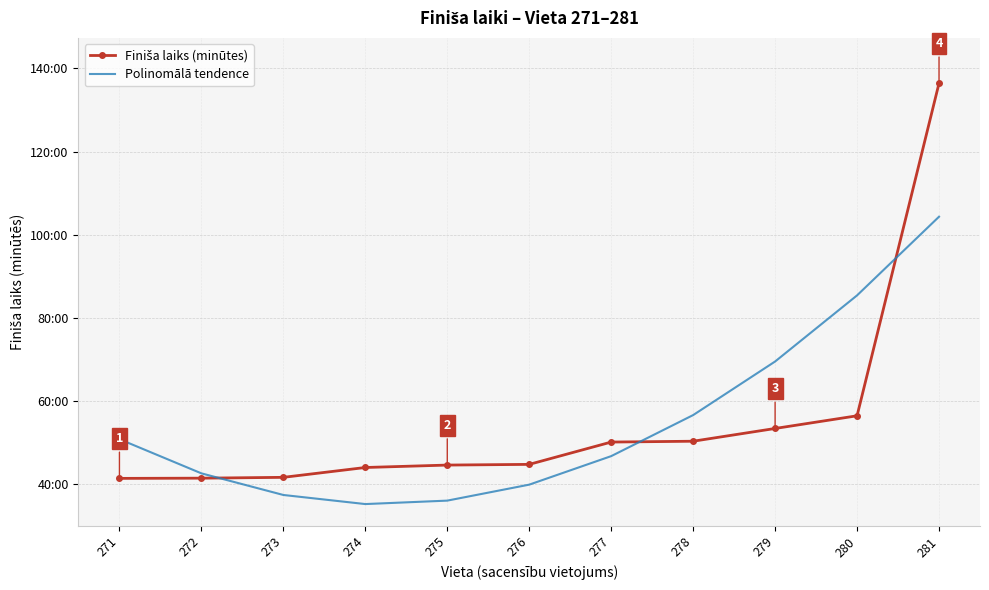

Reading left to right, transcribe all the data shown in this chart.

Finiša laiks (minūtes): 41.4	41.5	41.7	44.0	44.6	44.8	50.2	50.4	53.4	56.5	136.4
Polinomālā tendence: 50.9	42.6	37.4	35.3	36.1	39.9	46.8	56.7	69.5	85.4	104.3